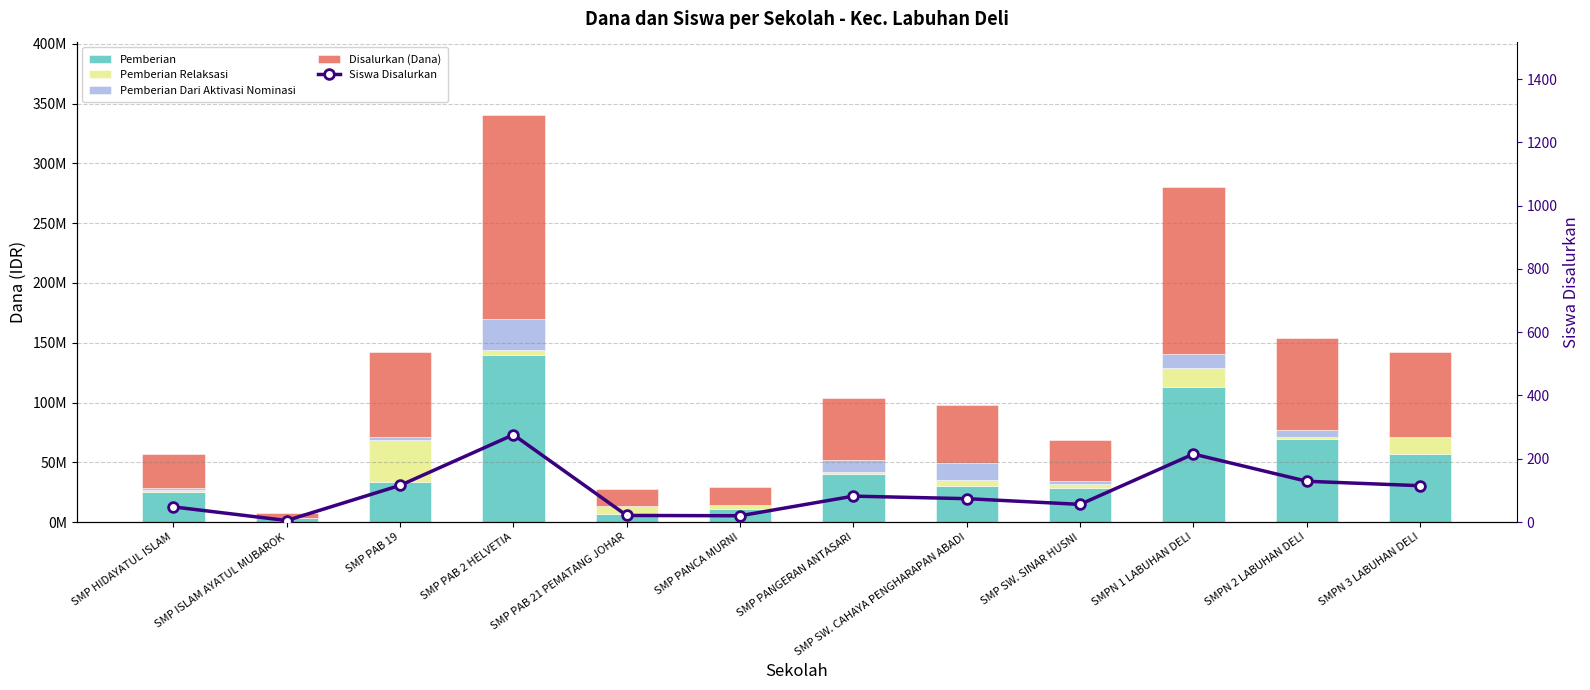

Rank the categories by Pemberian value from highest to lowest.

SMP PAB 2 HELVETIA, SMPN 1 LABUHAN DELI, SMPN 2 LABUHAN DELI, SMPN 3 LABUHAN DELI, SMP PANGERAN ANTASARI, SMP PAB 19, SMP SW. CAHAYA PENGHARAPAN ABADI, SMP SW. SINAR HUSNI, SMP HIDAYATUL ISLAM, SMP PANCA MURNI, SMP PAB 21 PEMATANG JOHAR, SMP ISLAM AYATUL MUBAROK